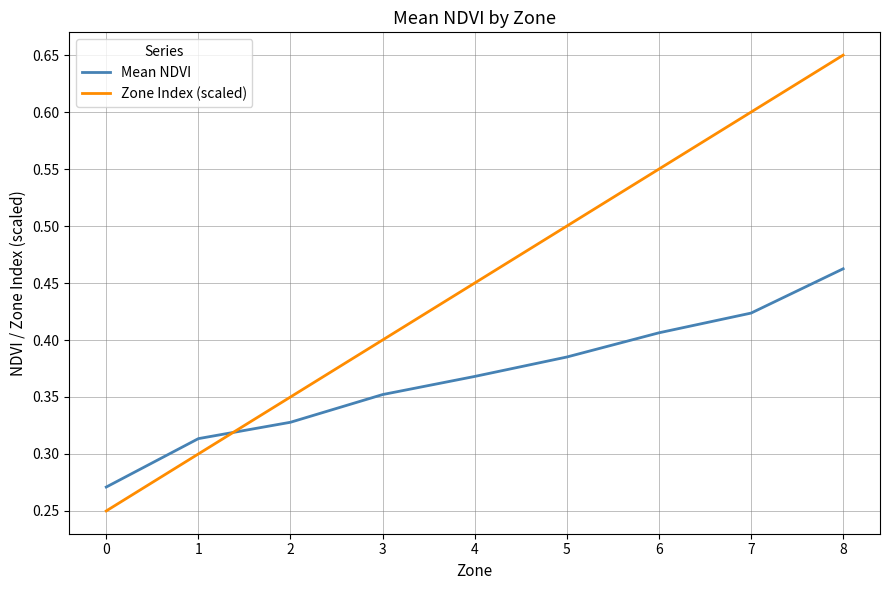

What is the difference between the Zone Index (scaled) values at 5 and 3?

0.1